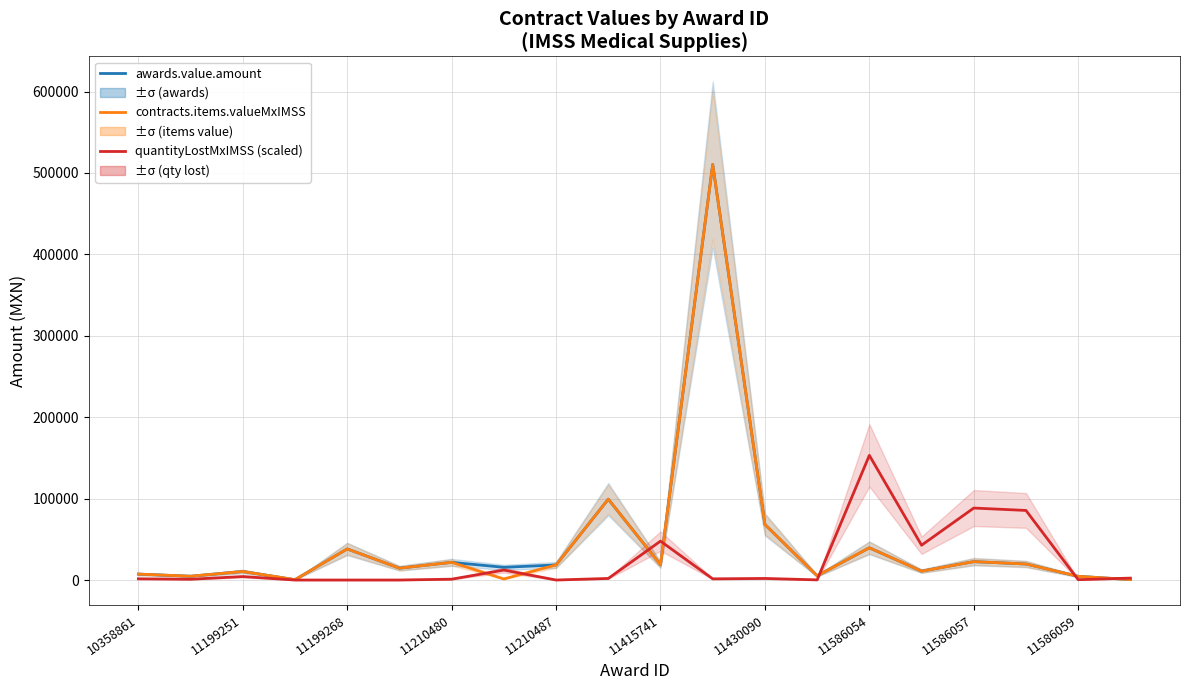

How many distinct data groups are displayed?

3